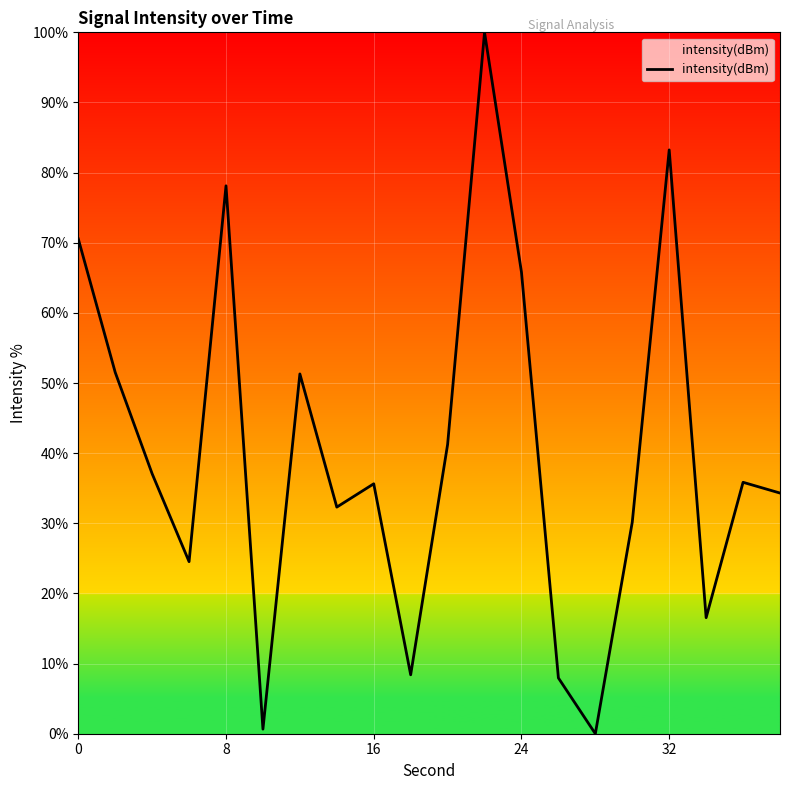

What is the difference between the maximum and minimum values?

100.0